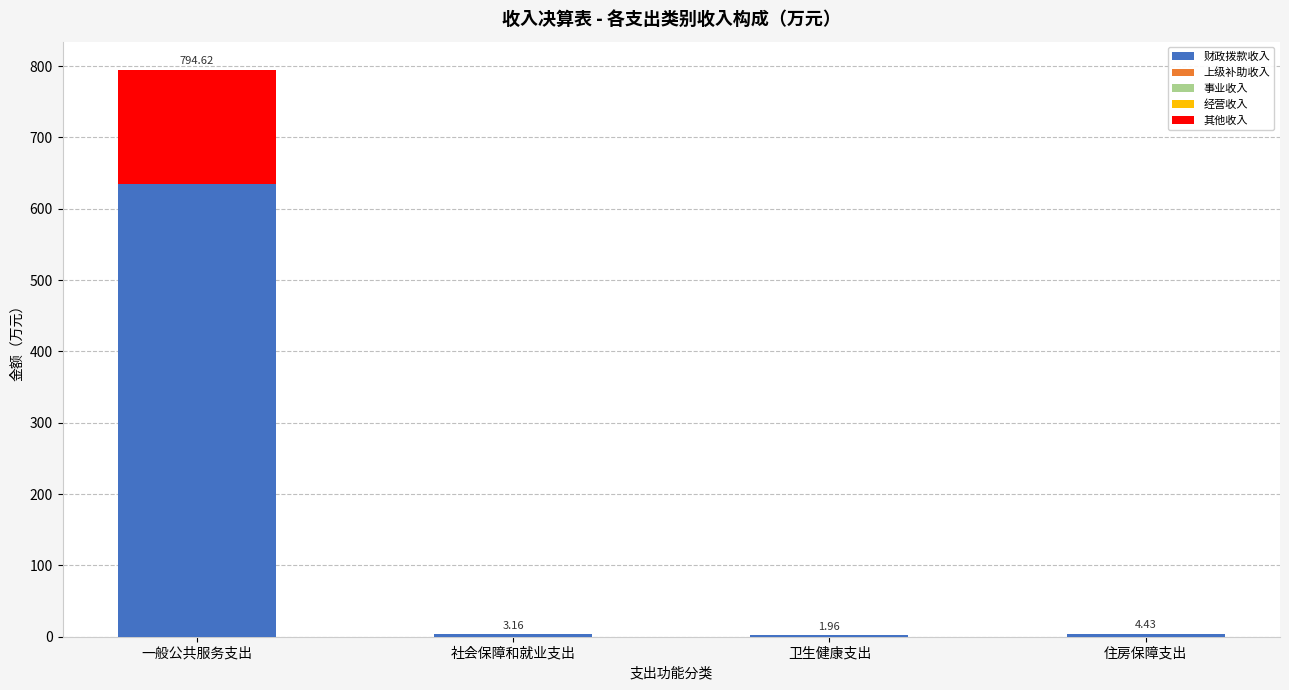

At which category is the sum across all series the highest?

一般公共服务支出